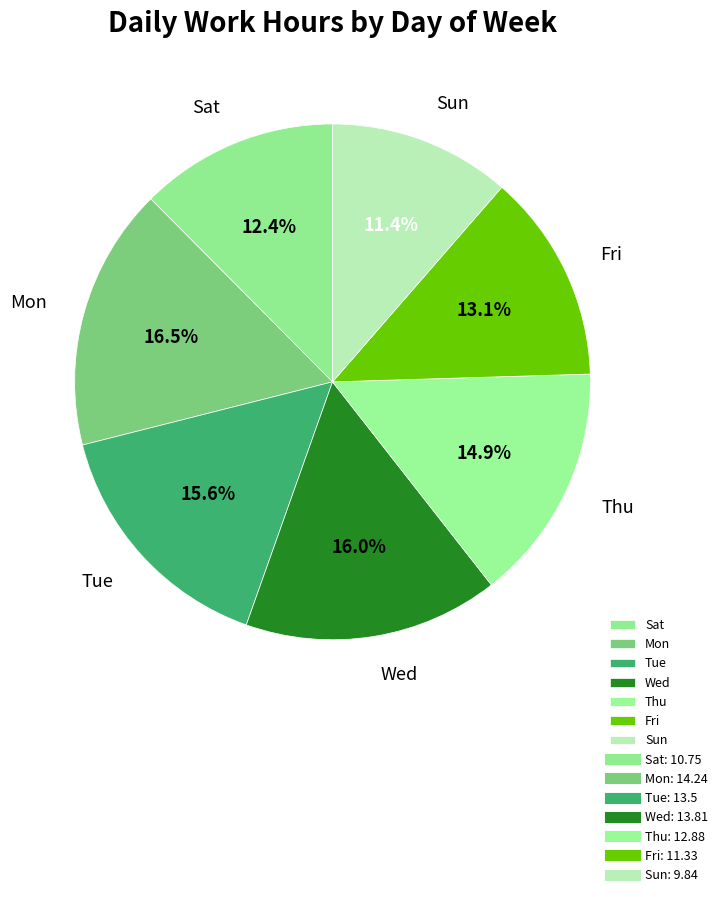

Count the number of slices in the pie.

7